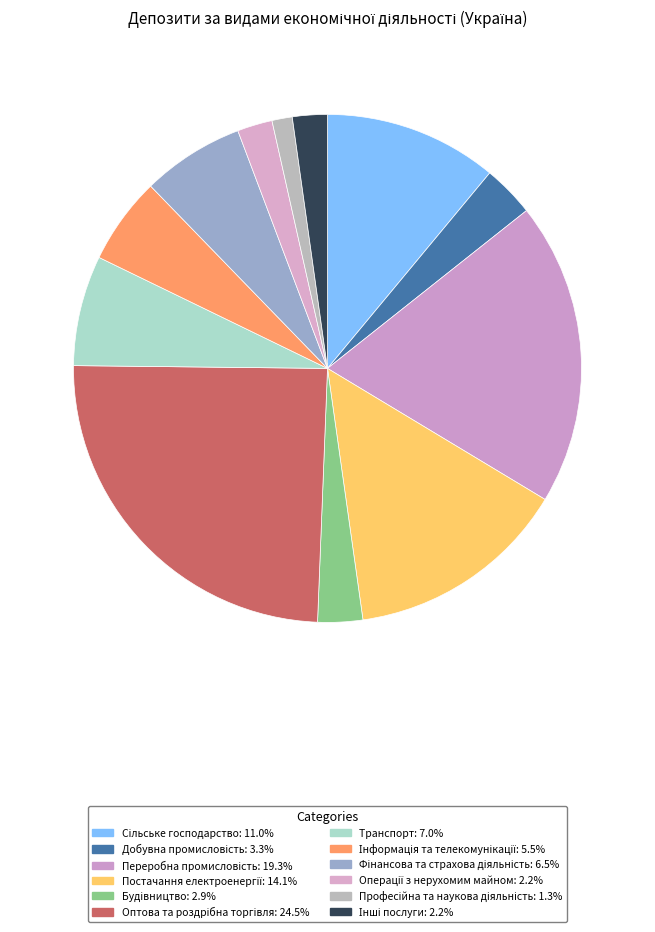

To the nearest percent, what percentage of the pie is Переробна промисловість?

19%